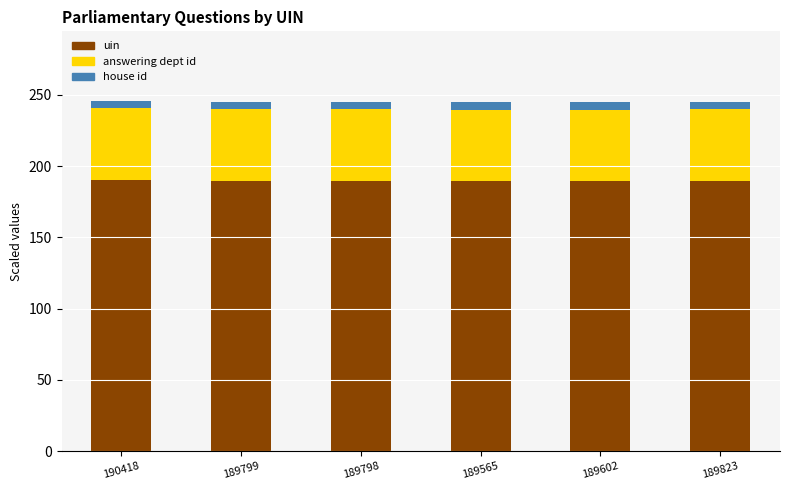

What is the lowest value of the uin series?

189.6